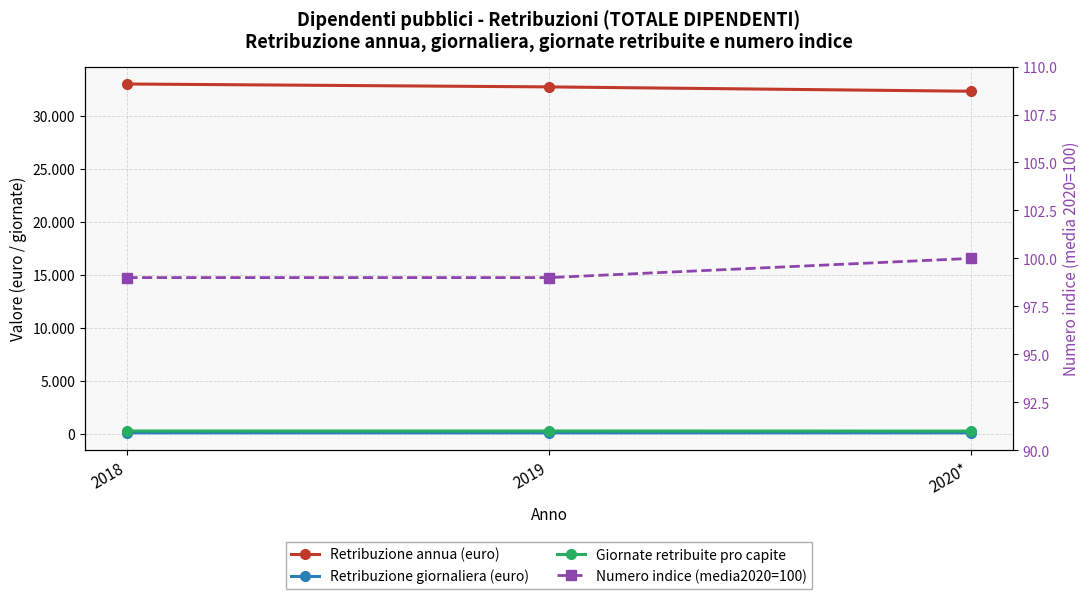

Which has a higher value, 2020* or 2018?

2018